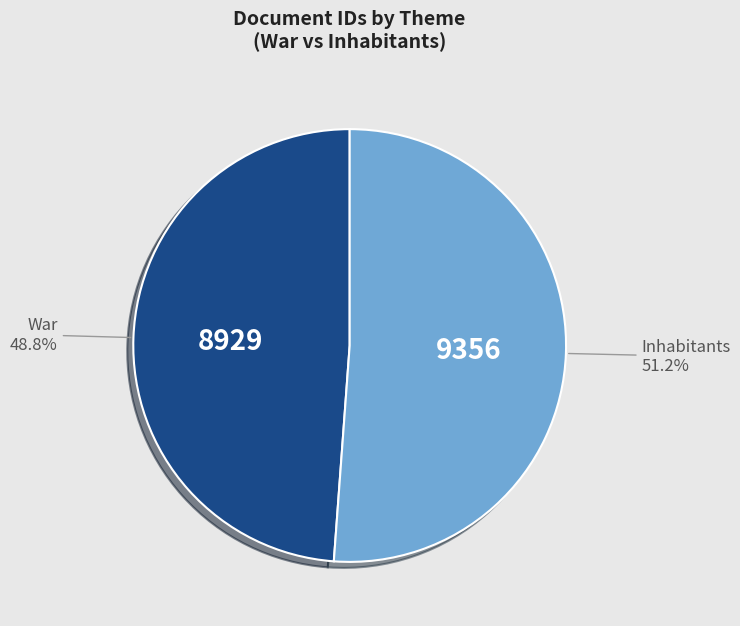

Is it true that War is 43% of the pie?

False